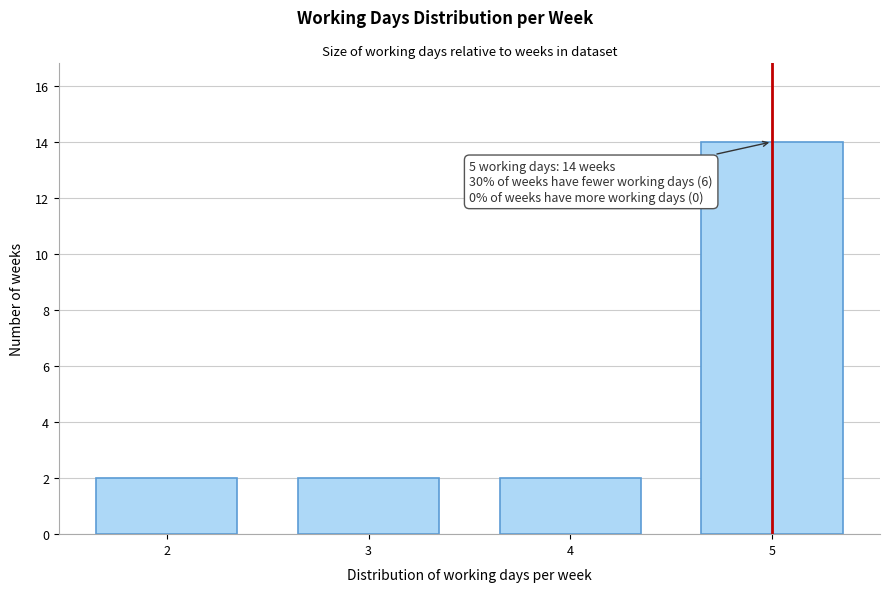

Reading left to right, transcribe all the data shown in this chart.

2=2	3=2	4=2	5=14